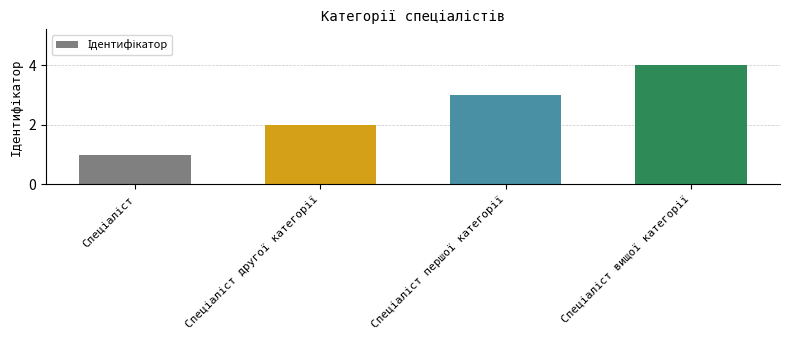

What is the difference between the maximum and minimum values?

3